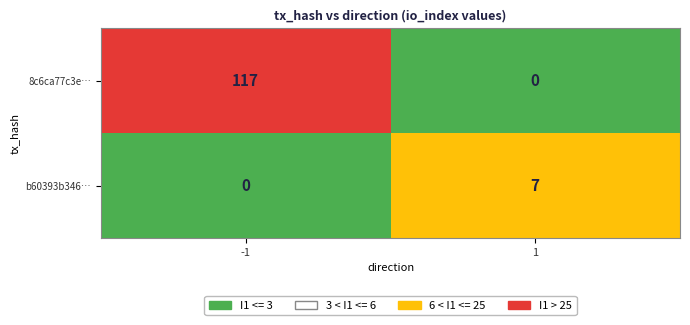

What is the difference between the b60393b346… values at -1 and 1?

7